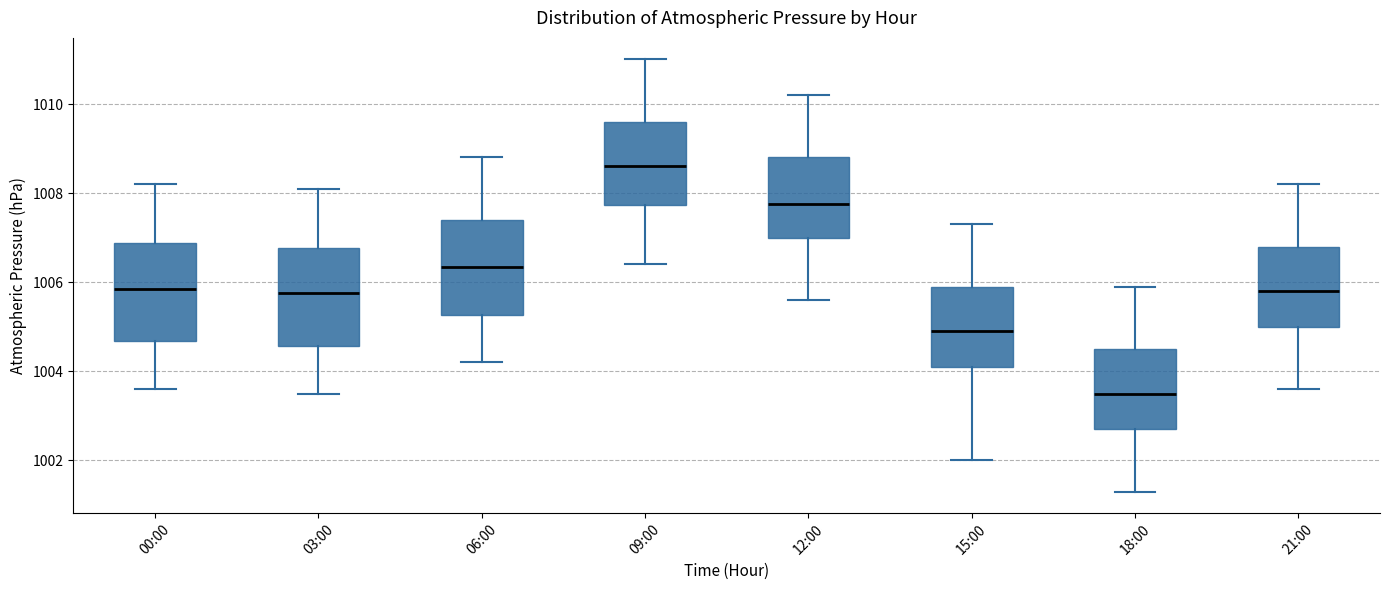

Reading left to right, read every box against the y-axis: the position of its median line, the range the box covers, and the ends of its whiskers. The values are not printed on the chart, so give them approximately, as read against the axis.

00:00: median 1005.8, box 1004.6 to 1006.8, whiskers 1003.6 to 1008.2
03:00: median 1005.8, box 1004.6 to 1006.8, whiskers 1003.6 to 1008.2
06:00: median 1006.4, box 1005.2 to 1007.4, whiskers 1004.2 to 1008.8
09:00: median 1008.6, box 1007.8 to 1009.6, whiskers 1006.4 to 1011.0
12:00: median 1007.8, box 1007.0 to 1008.8, whiskers 1005.6 to 1010.2
15:00: median 1005.0, box 1004.2 to 1006.0, whiskers 1002.0 to 1007.4
18:00: median 1003.6, box 1002.8 to 1004.6, whiskers 1001.4 to 1006.0
21:00: median 1005.8, box 1005.0 to 1006.8, whiskers 1003.6 to 1008.2